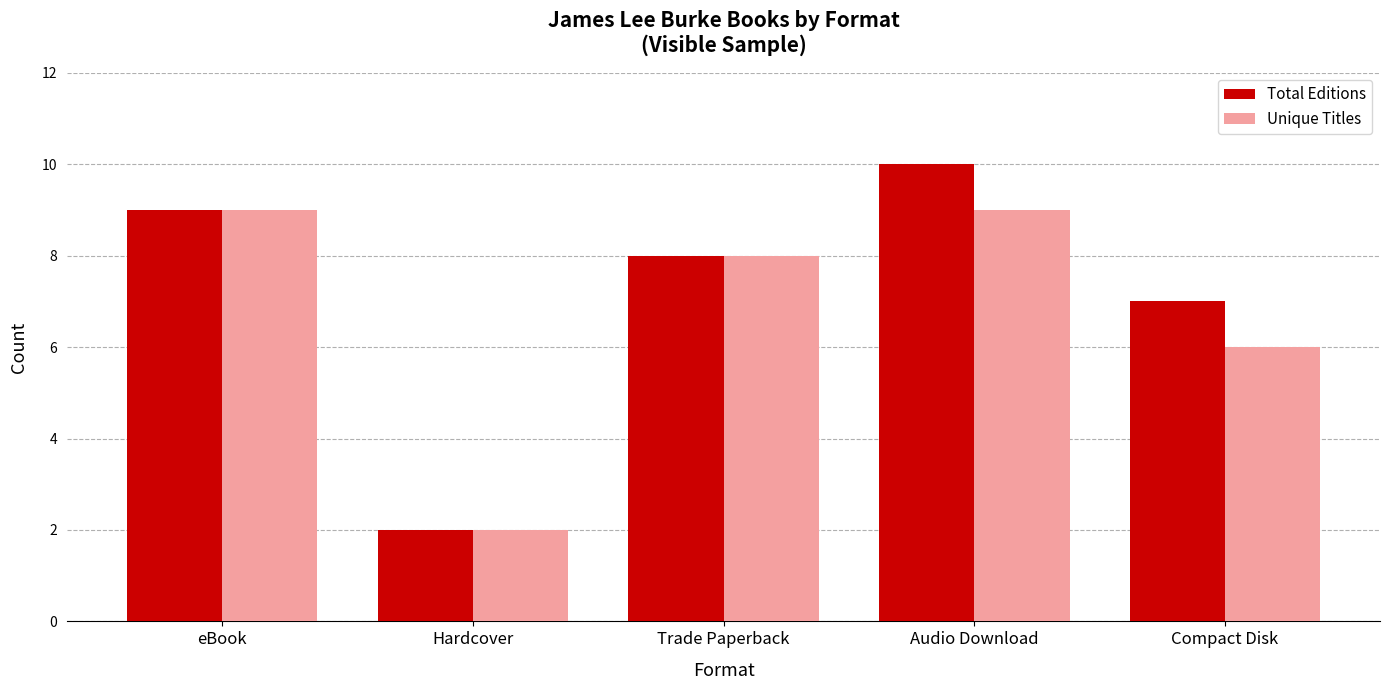

Reading right to left, what are all the values shown in this chart?

Total Editions: 7	10	8	2	9
Unique Titles: 6	9	8	2	9